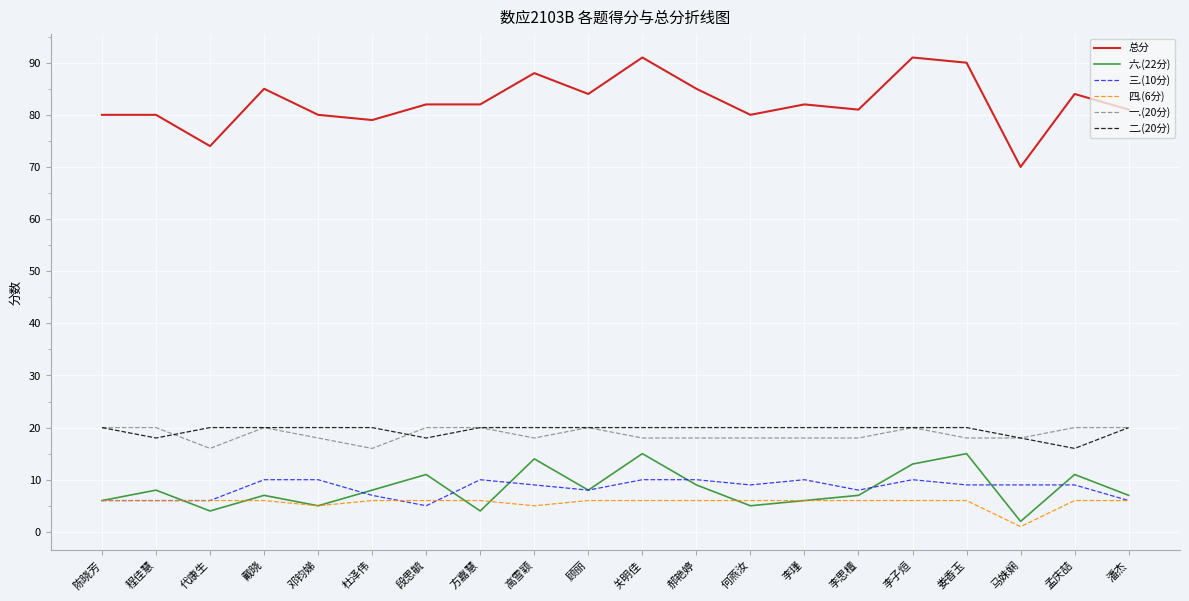

Rank the series at 李思檀 from lowest to highest value.

四.(6分), 六.(22分), 三.(10分), 一.(20分), 二.(20分), 总分